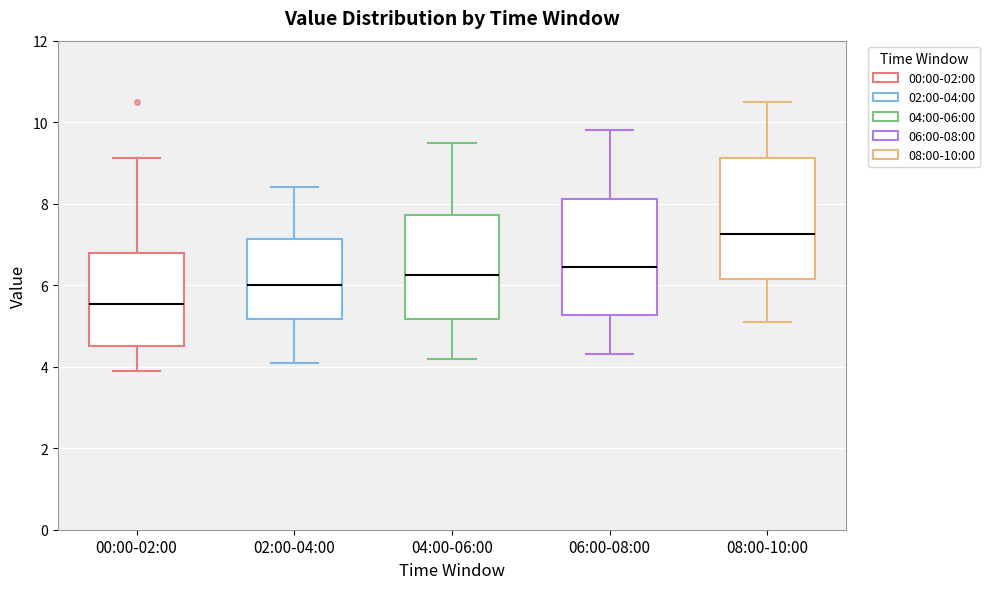

Reading left to right, read every box against the y-axis: the position of its median line, the range the box covers, and the ends of its whiskers. The values are not printed on the chart, so give them approximately, as read against the axis.

00:00-02:00: median 5.6, box 4.6 to 6.8, whiskers 4.0 to 9.2
02:00-04:00: median 6.0, box 5.2 to 7.2, whiskers 4.2 to 8.4
04:00-06:00: median 6.2, box 5.2 to 7.8, whiskers 4.2 to 9.6
06:00-08:00: median 6.4, box 5.2 to 8.2, whiskers 4.4 to 9.8
08:00-10:00: median 7.2, box 6.2 to 9.2, whiskers 5.2 to 10.6